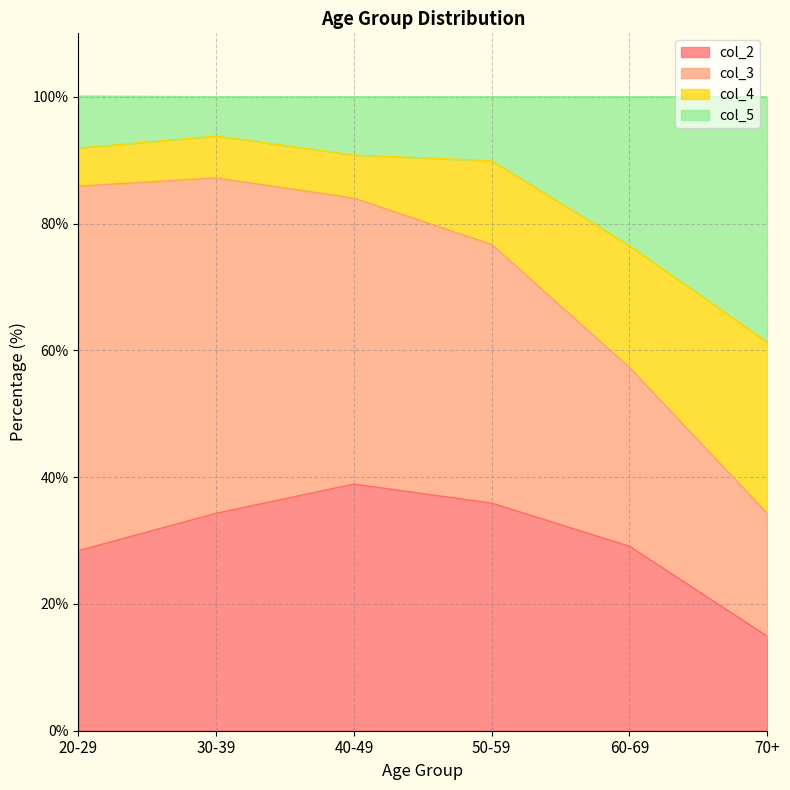

What is the total value across all series at 70+?

100.0